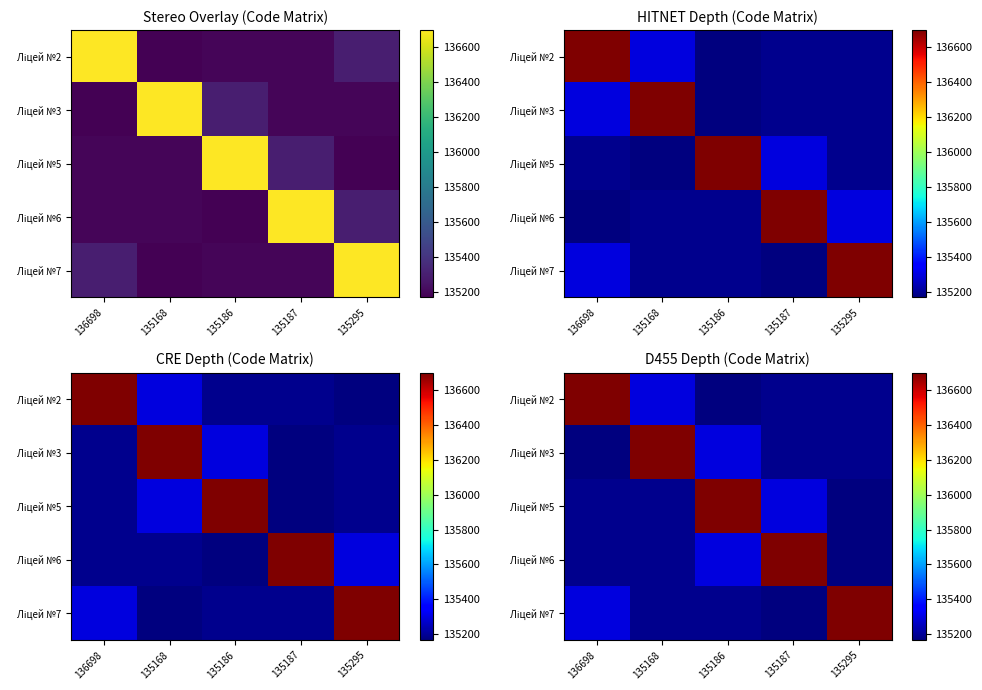

At 135168, list the series in order from largest to smallest.

Ліцей №3, Ліцей №2, Ліцей №6, Ліцей №5, Ліцей №7